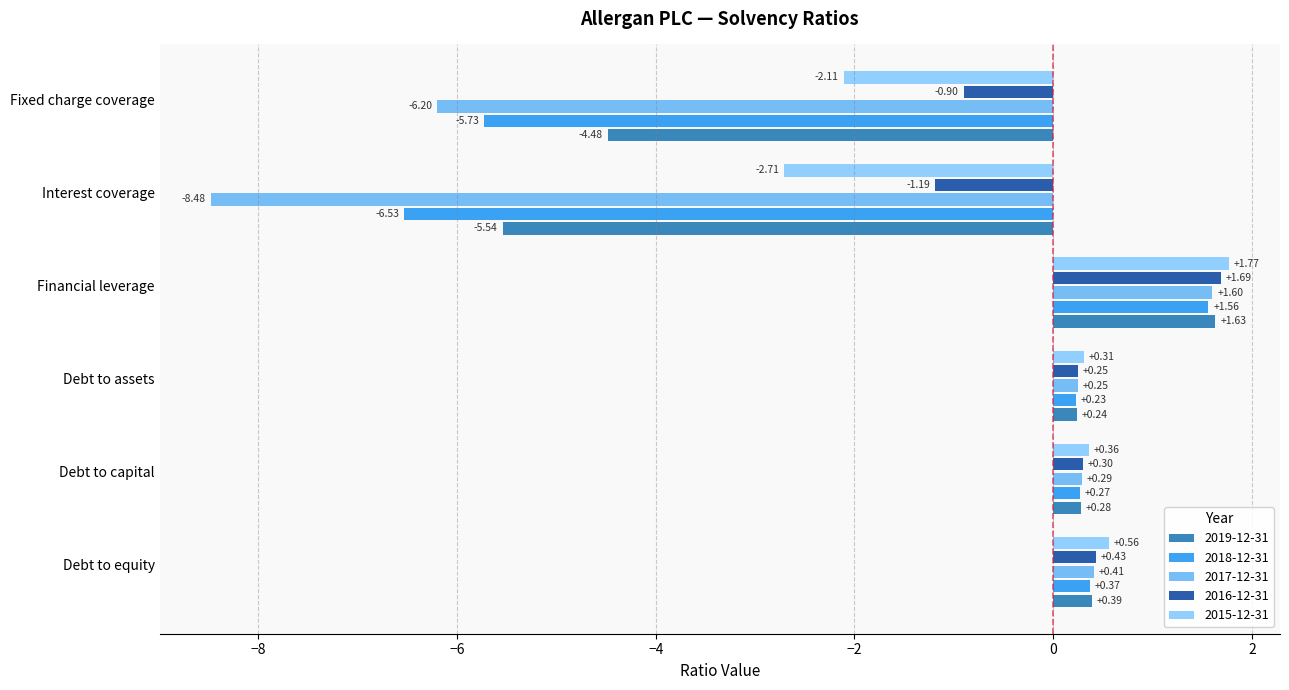

Count the number of categories in the chart.

6